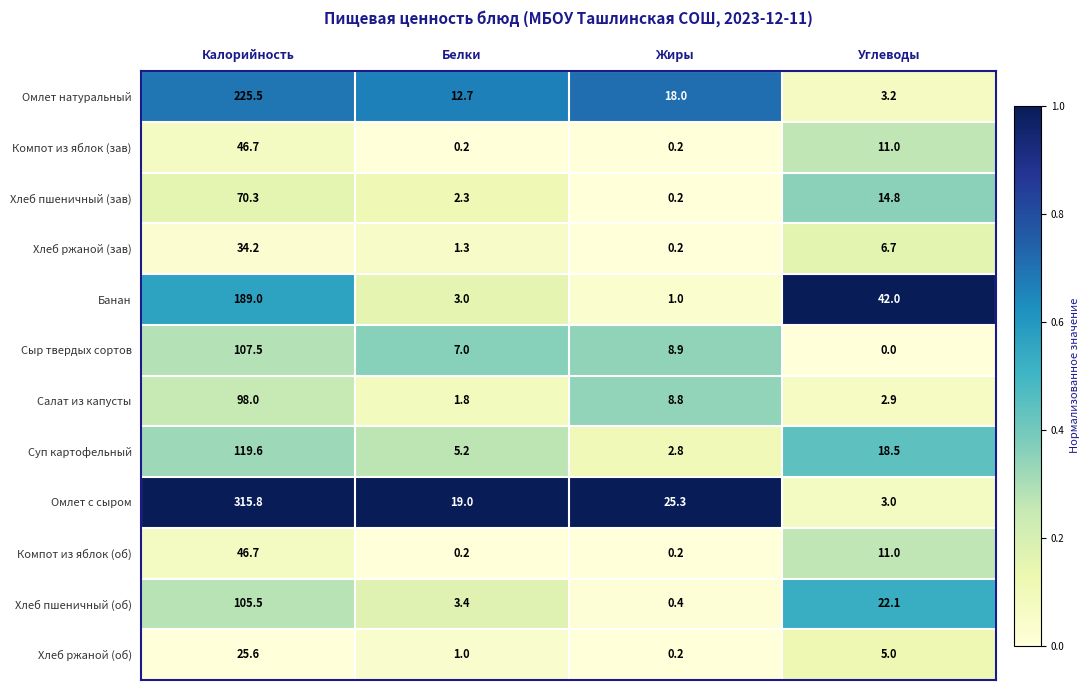

What is the sum of all Суп картофельный values?

146.1